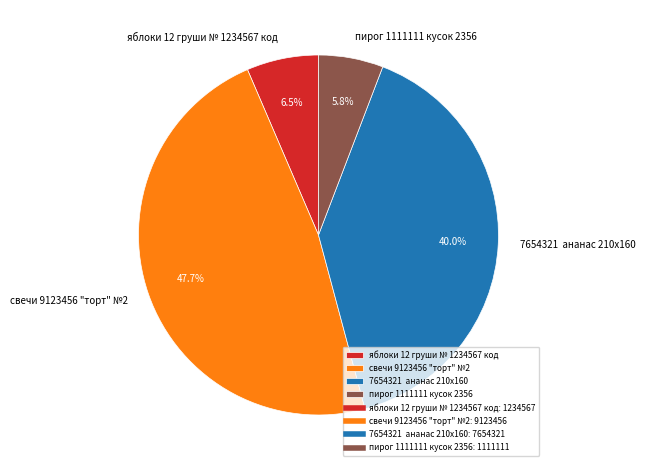

Between яблоки 12 груши № 1234567 код and пирог 1111111 кусок 2356, which is larger?

яблоки 12 груши № 1234567 код